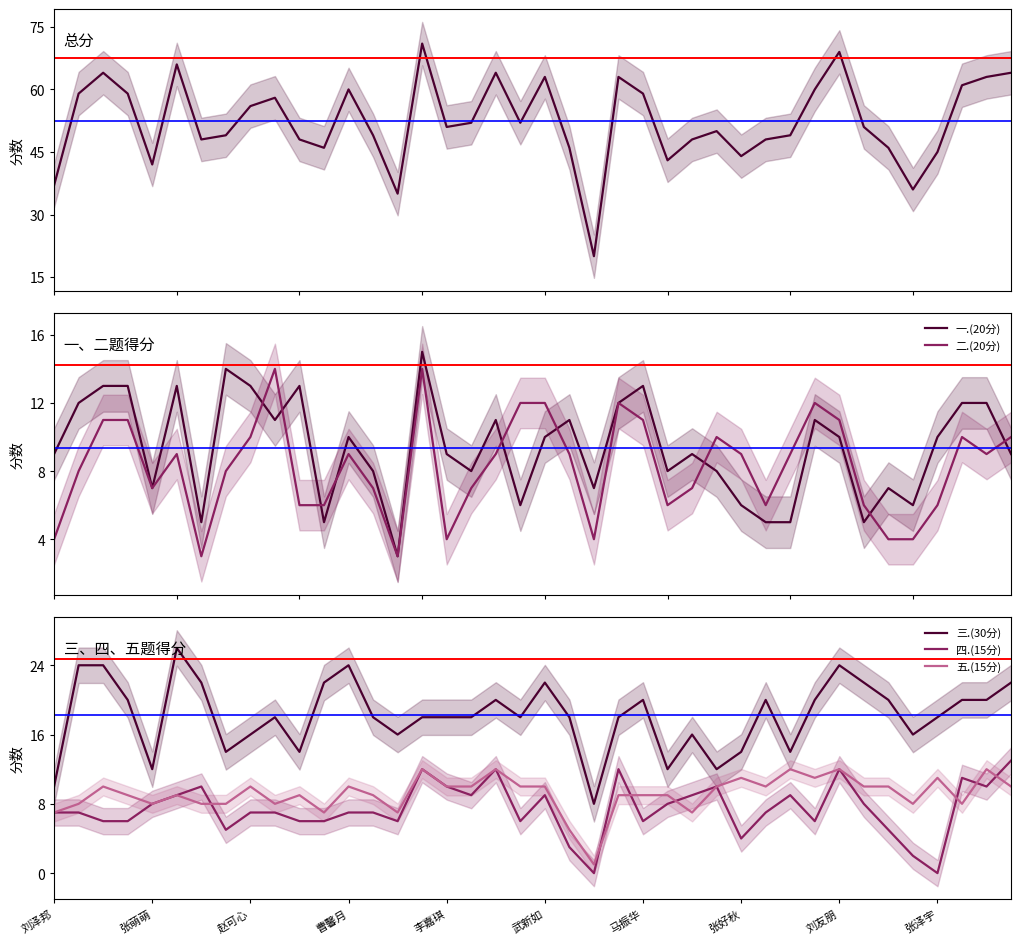

True or false: 二.(20分) and 一.(20分) cross at least once.

True